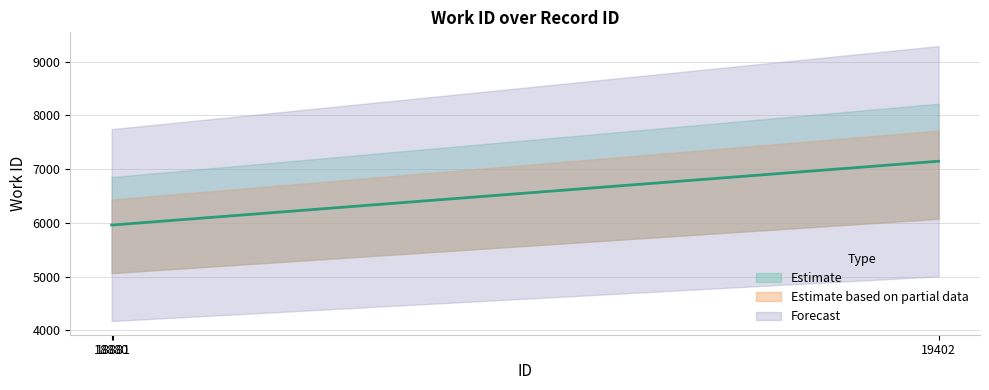

What is the smallest value displayed?

5961